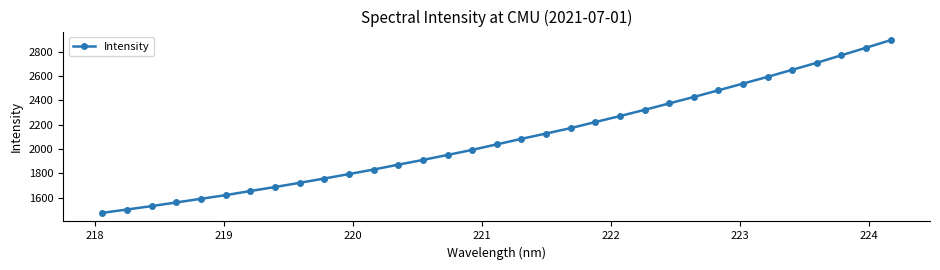

True or false: the data has more than 2 interior local peaks.

False